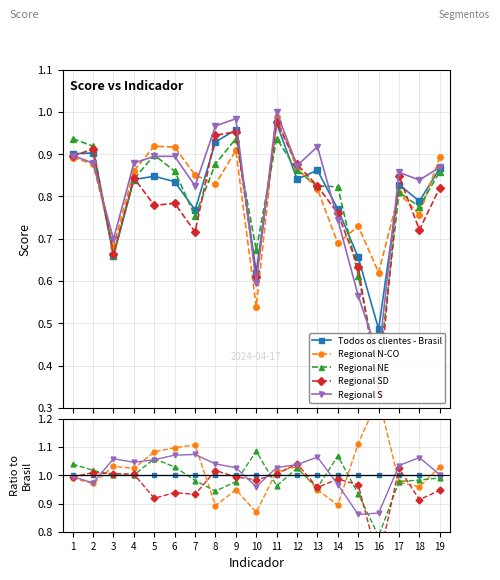

Reading right to left, list all the values displayed in this chart.

Todos os clientes - Brasil: 1.0	1.0	1.0	1.0	1.0	1.0	1.0	1.0	1.0	1.0	1.0	1.0	1.0	1.0	1.0	1.0	1.0	1.0	1.0
Regional N-CO: 1.0	1.0	1.0	1.3	1.1	0.9	0.9	1.0	1.0	0.9	0.9	0.9	1.1	1.1	1.1	1.0	1.0	1.0	1.0
Regional NE: 1.0	1.0	1.0	0.8	0.9	1.1	1.0	1.0	1.0	1.1	1.0	0.9	1.0	1.0	1.1	1.0	1.0	1.0	1.0
Regional SD: 0.9	0.9	1.0	0.7	1.0	1.0	1.0	1.0	1.0	1.0	1.0	1.0	0.9	0.9	0.9	1.0	1.0	1.0	1.0
Regional S: 1.0	1.1	1.0	0.9	0.9	1.0	1.1	1.0	1.0	1.0	1.0	1.0	1.1	1.1	1.1	1.0	1.1	1.0	1.0